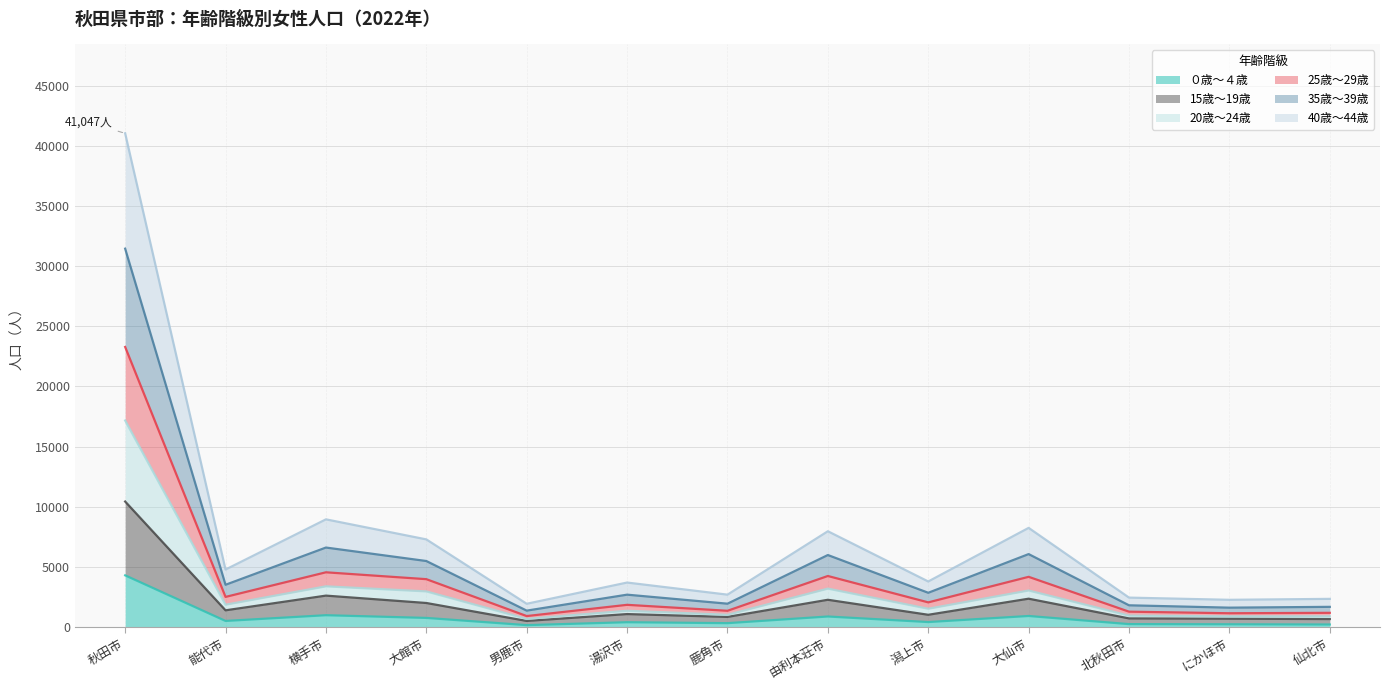

How many lines are shown in the chart?

6